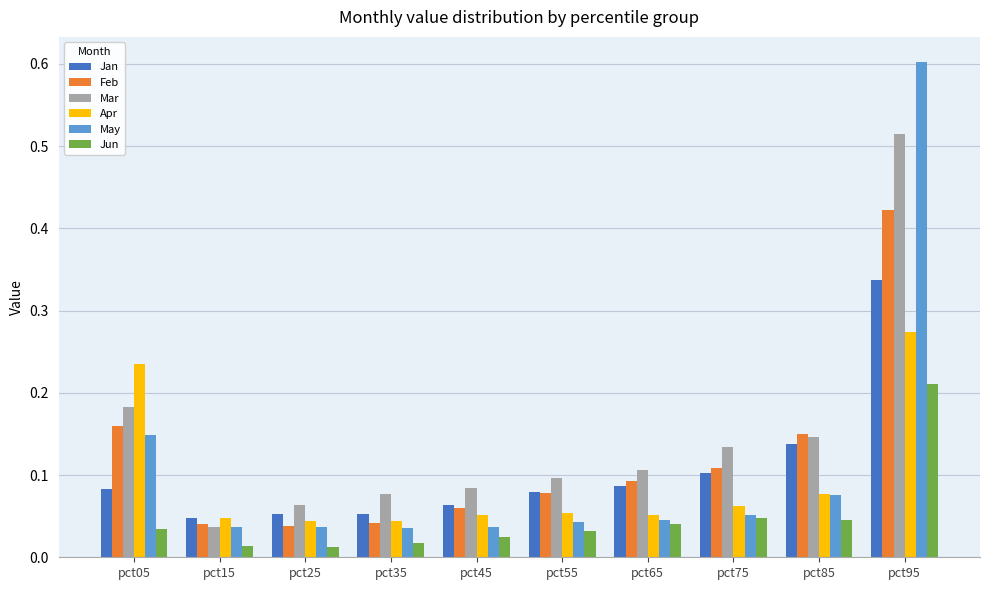

Rank the series by their maximum value, from highest to lowest.

May, Mar, Feb, Jan, Apr, Jun